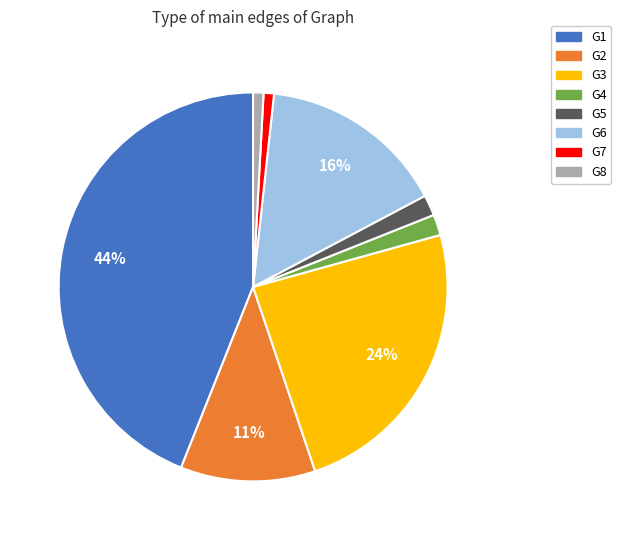

Do G5 and G2 together represent more than half of the pie?

No